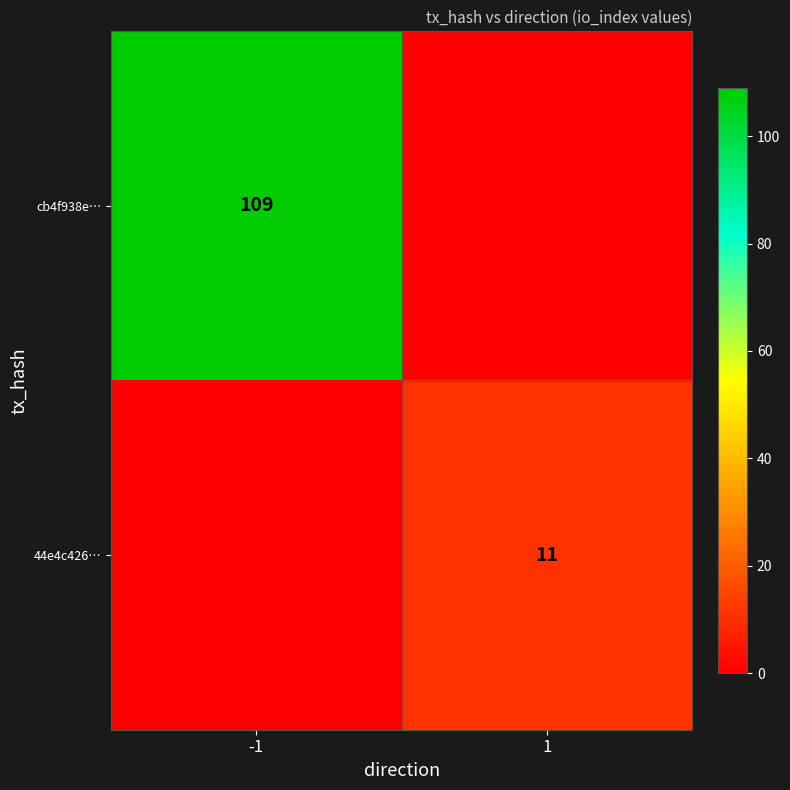

Count the number of categories in the chart.

2